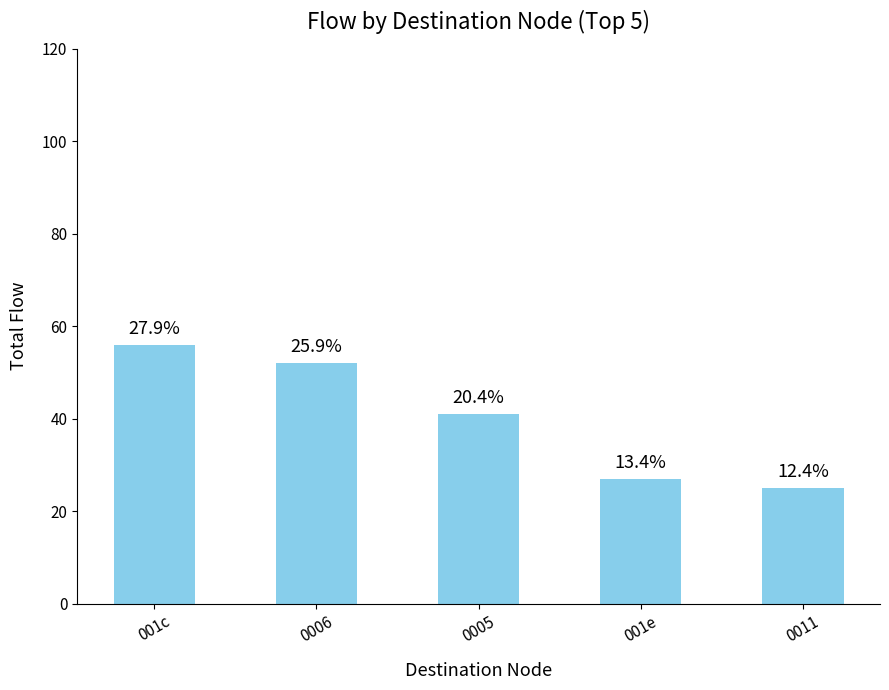

How many bars are there in total?

5